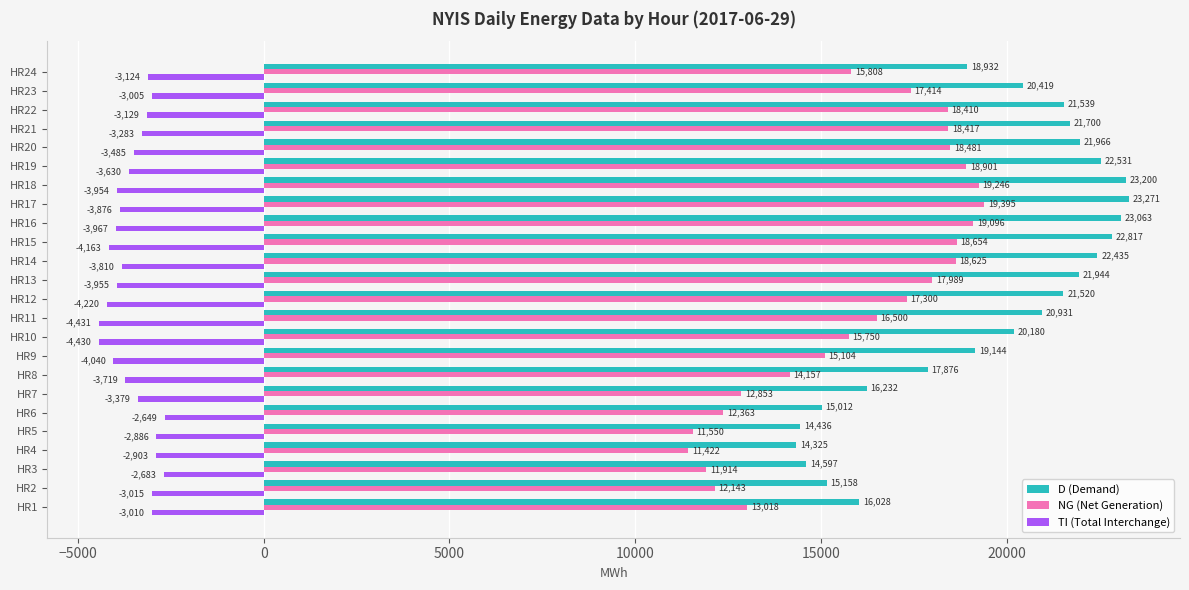

Rank the series by their maximum value, from lowest to highest.

TI (Total Interchange), NG (Net Generation), D (Demand)